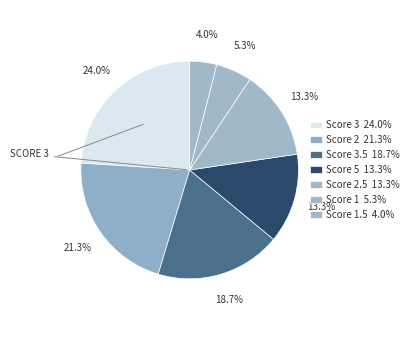

How many segments does this pie chart have?

7